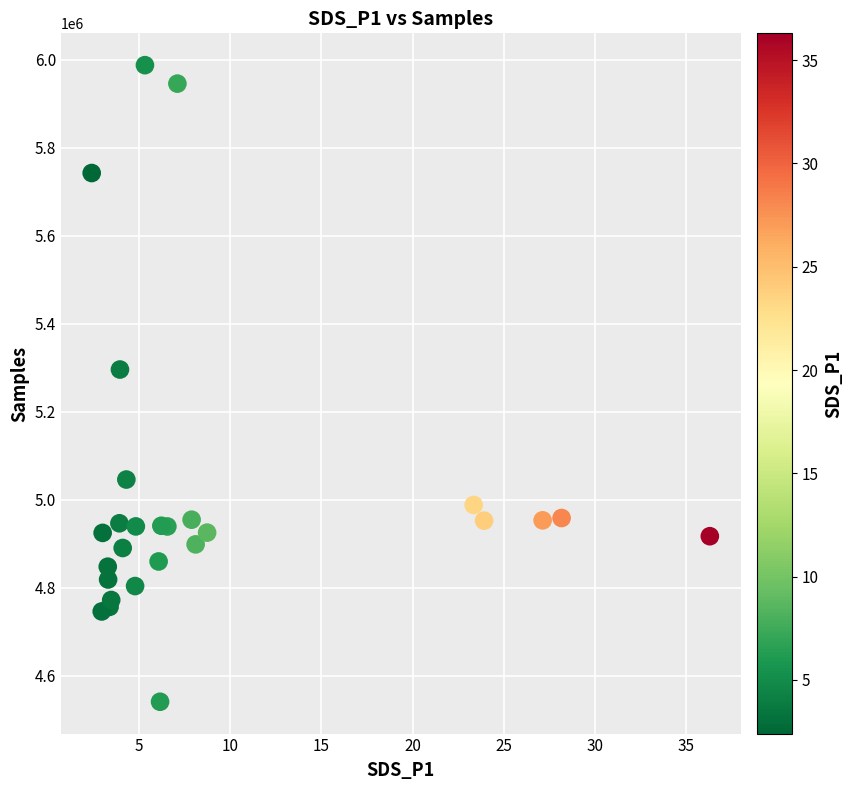

What Y value in the scatter plot is closest to 5264341?

5295987